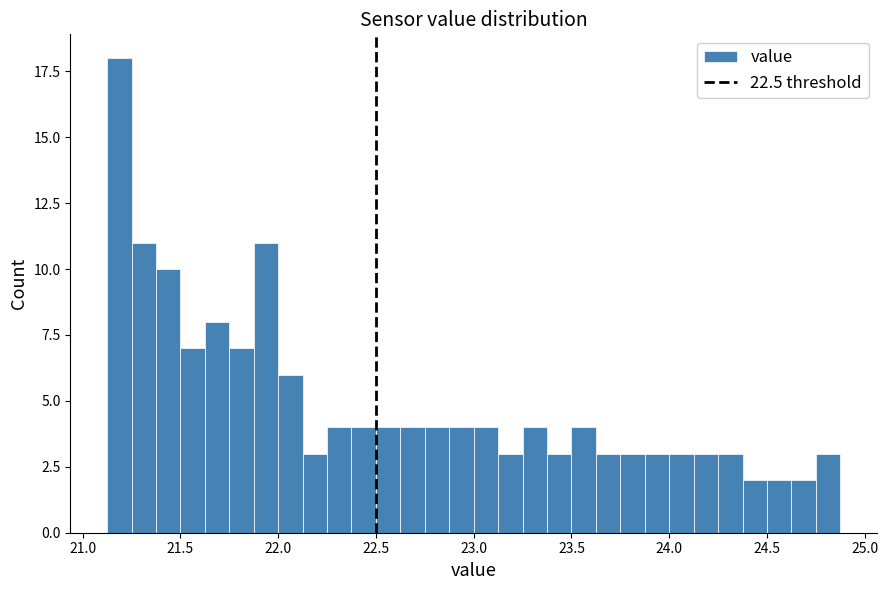

Read against the x-axis, roughly where is the centre of the tallest bar?

21.20